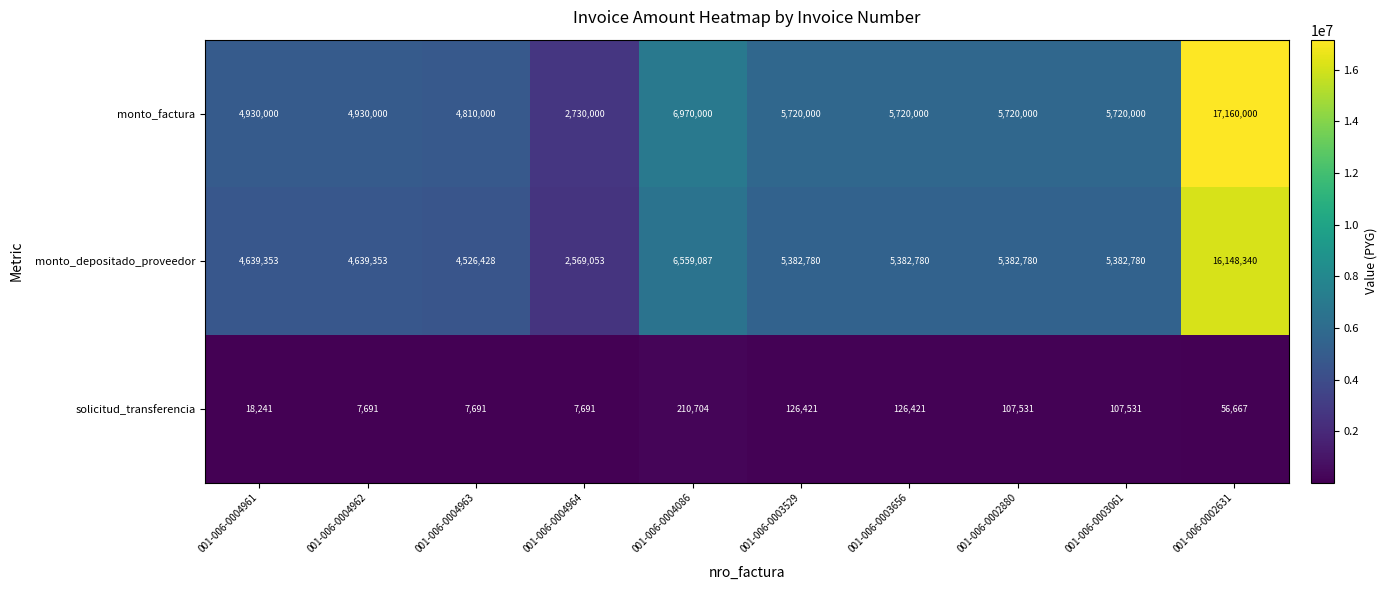

Reading right to left, transcribe all the data shown in this chart.

monto_factura: 17160000	5720000	5720000	5720000	5720000	6970000	2730000	4810000	4930000	4930000
monto_depositado_proveedor: 16148340	5382780	5382780	5382780	5382780	6559087	2569053	4526428	4639353	4639353
solicitud_transferencia: 56667	107531	107531	126421	126421	210704	7691	7691	7691	18241